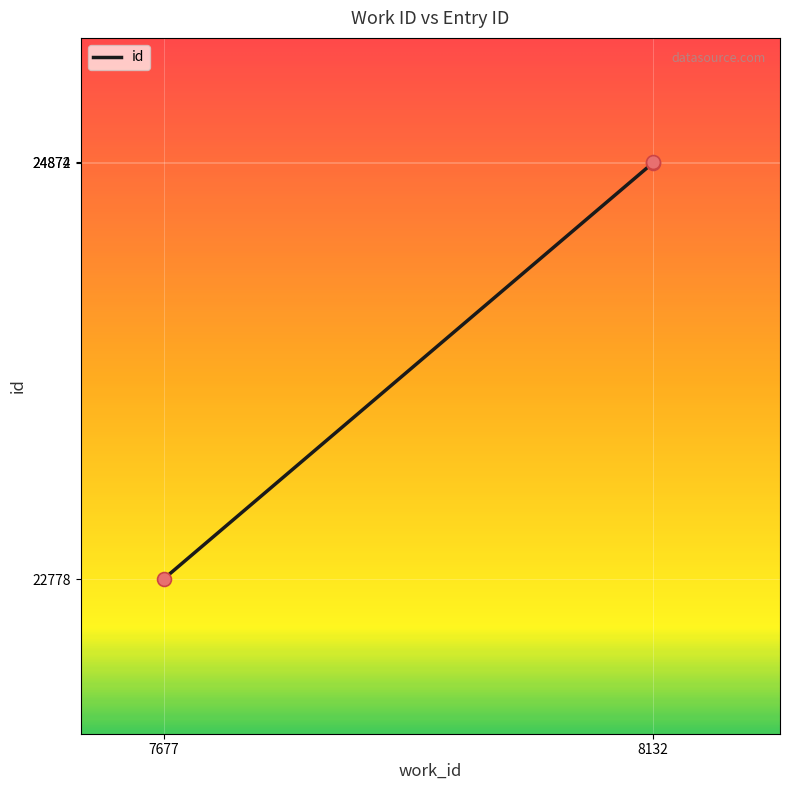

What is the ratio of the value at 8132 to the value at 8132?

1.0